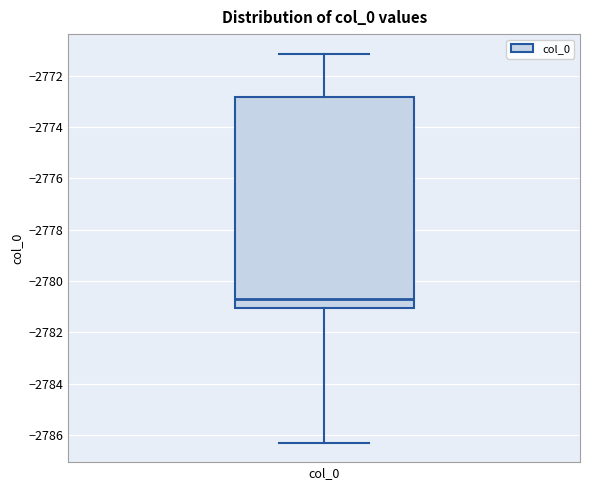

Where does the median line of the box for col_0 sit on the y-axis? The values are not printed on the chart, so give them approximately, as read against the axis.

-2780.6